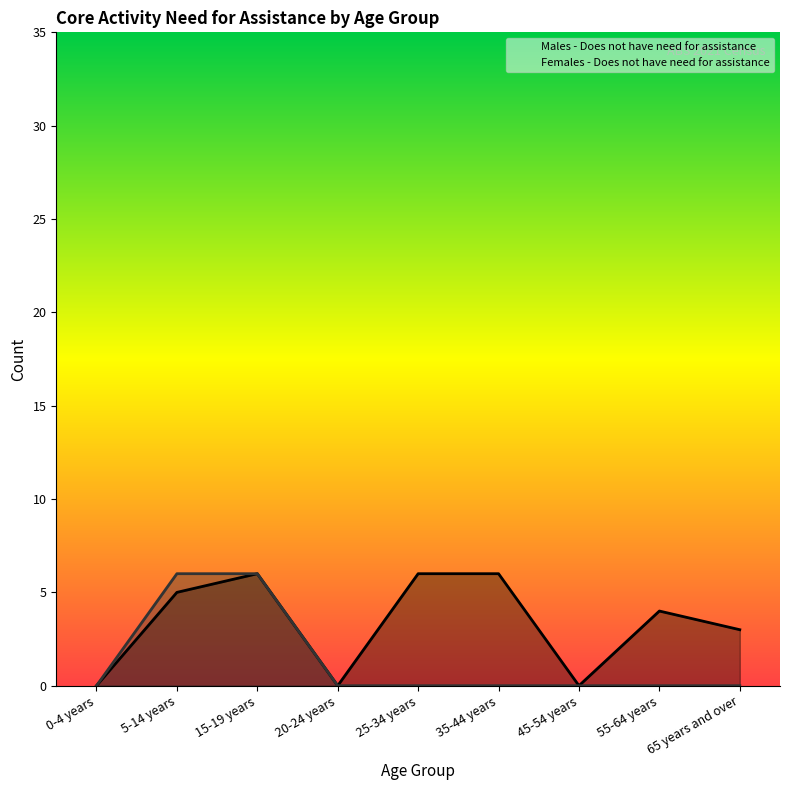

Which label corresponds to the largest value in the chart?

15-19 years